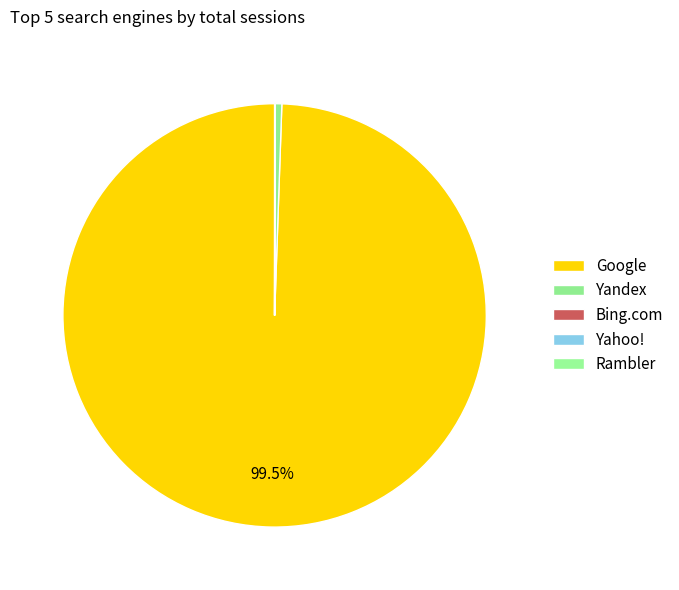

How many slices are in this pie chart?

5